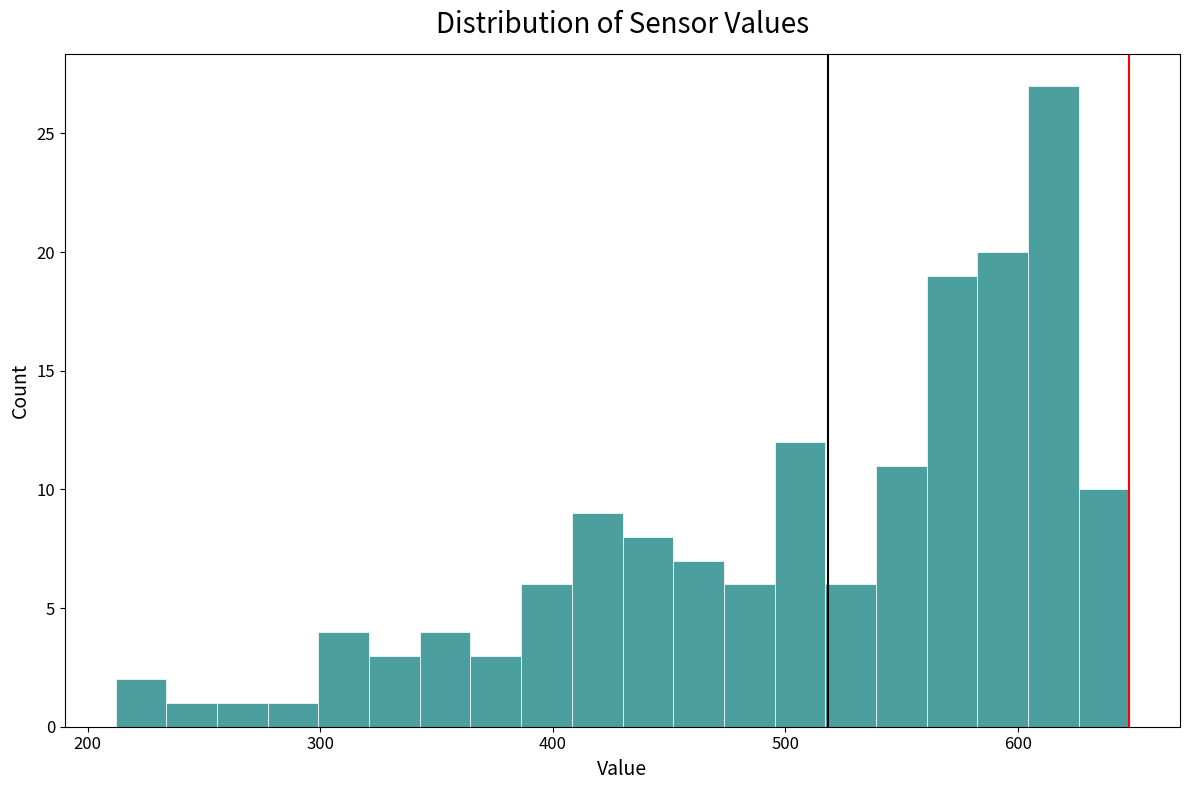

Around what value on the x-axis is the tallest bar? Give the approximate position of its centre, as read against the axis.

620